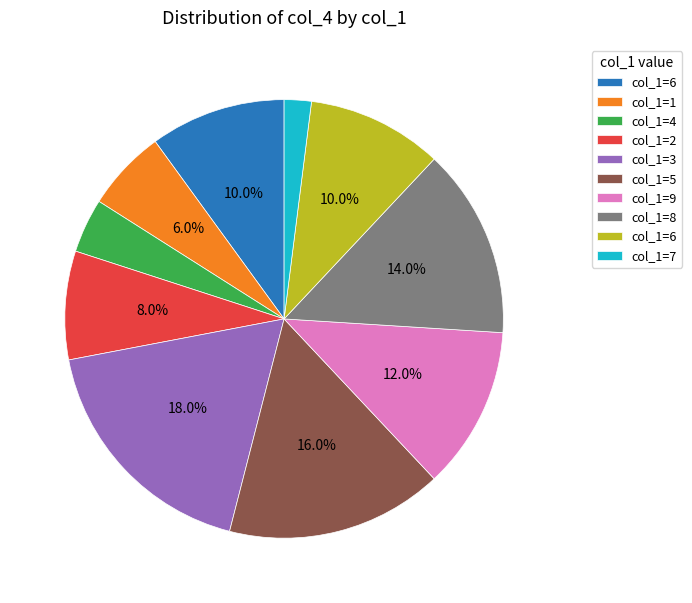

Does any single category account for the majority?

No